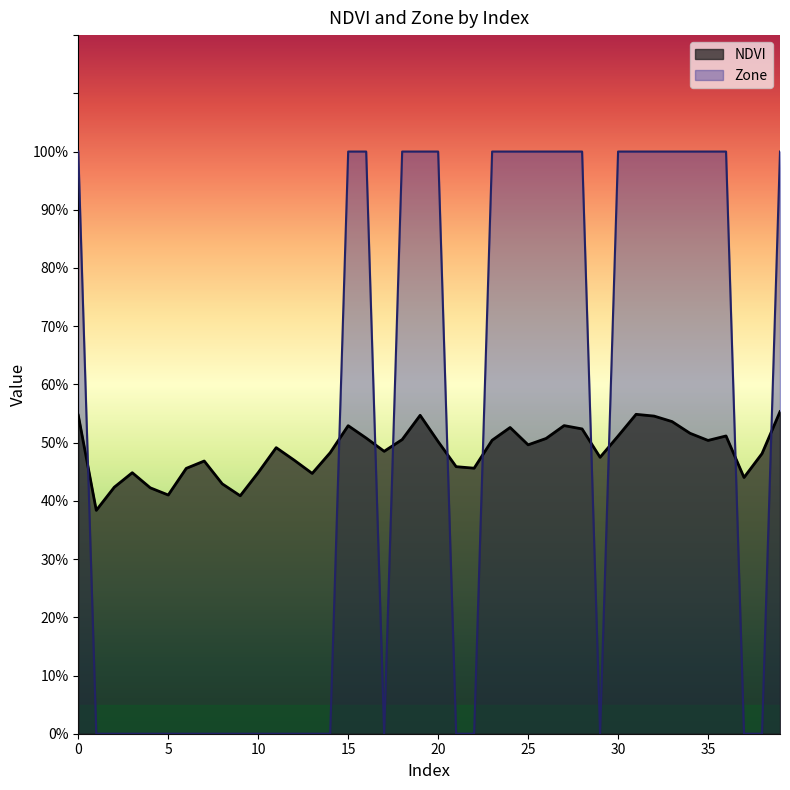

The Zone series shows 0.5 at 27. True or false?

False